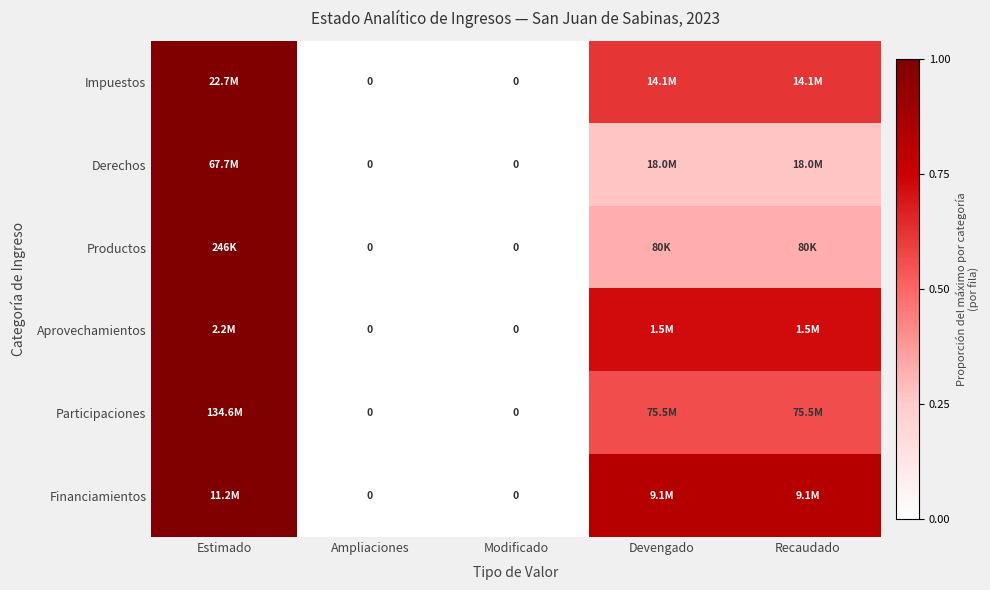

What is the difference between the maximum and minimum values in the Participaciones series?

1.0